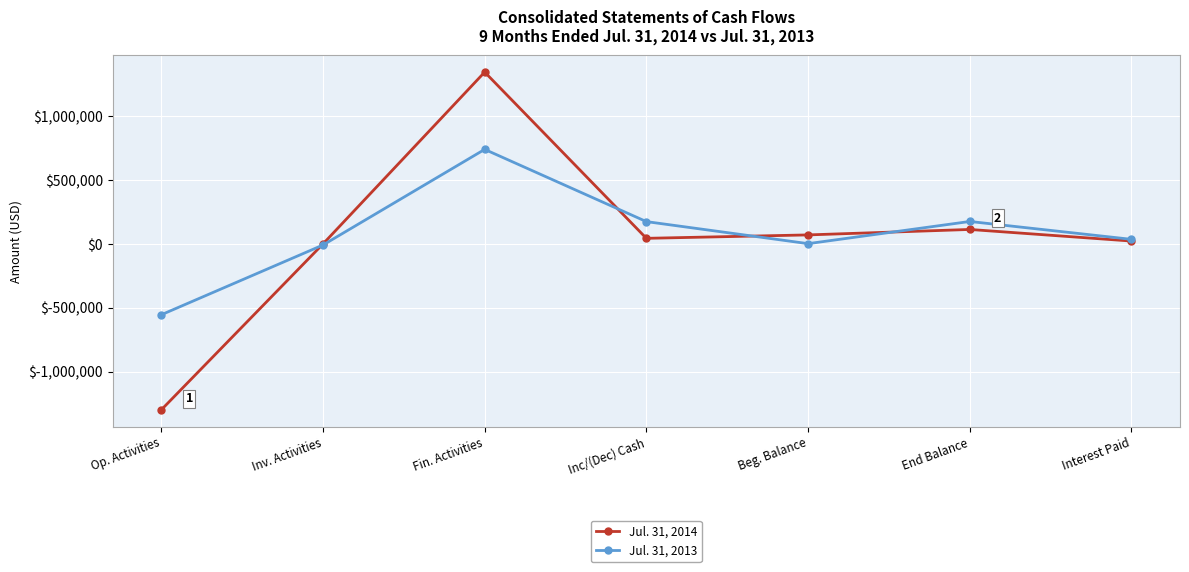

What position from the left is Interest Paid?

7